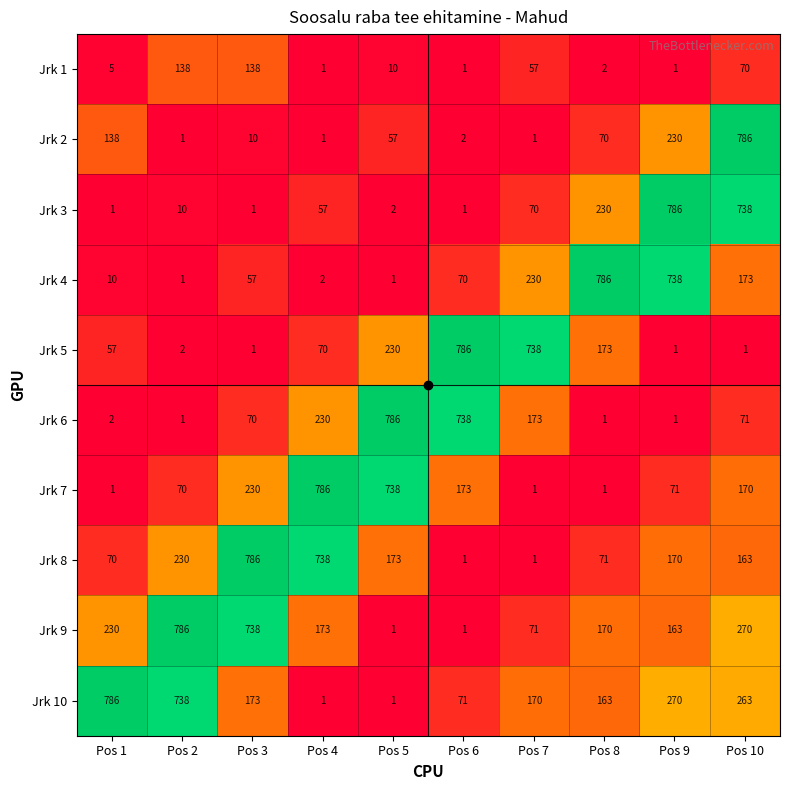

How many values in the Jrk 4 series are below 70?

5